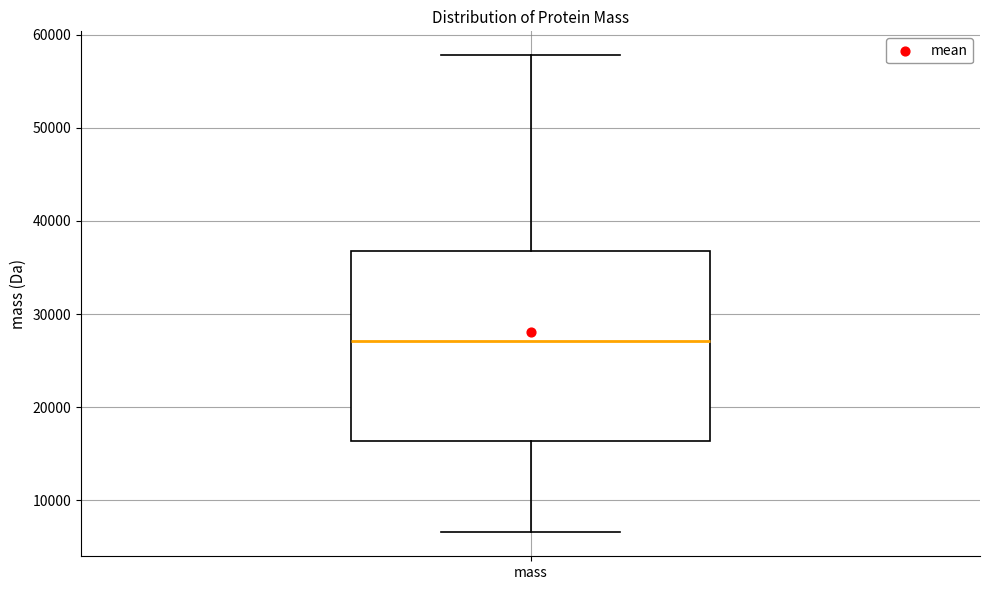

Where does the lower whisker of the box for mass end on the y-axis? The values are not printed on the chart, so give them approximately, as read against the axis.

7000